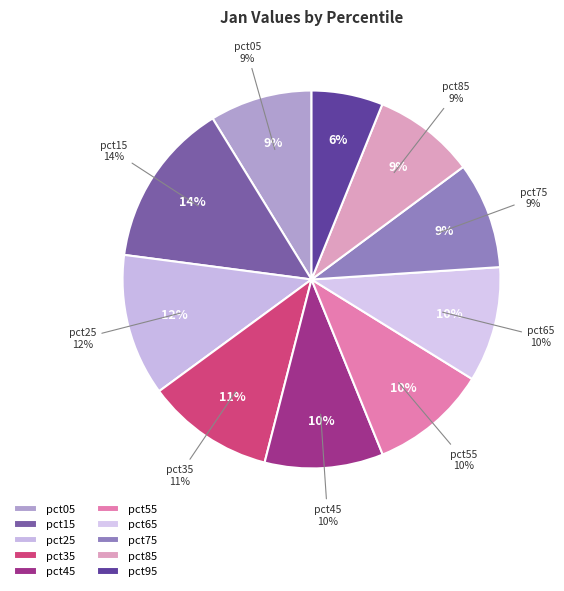

Combined, what portion of the pie is pct15 and pct65?

24.0%